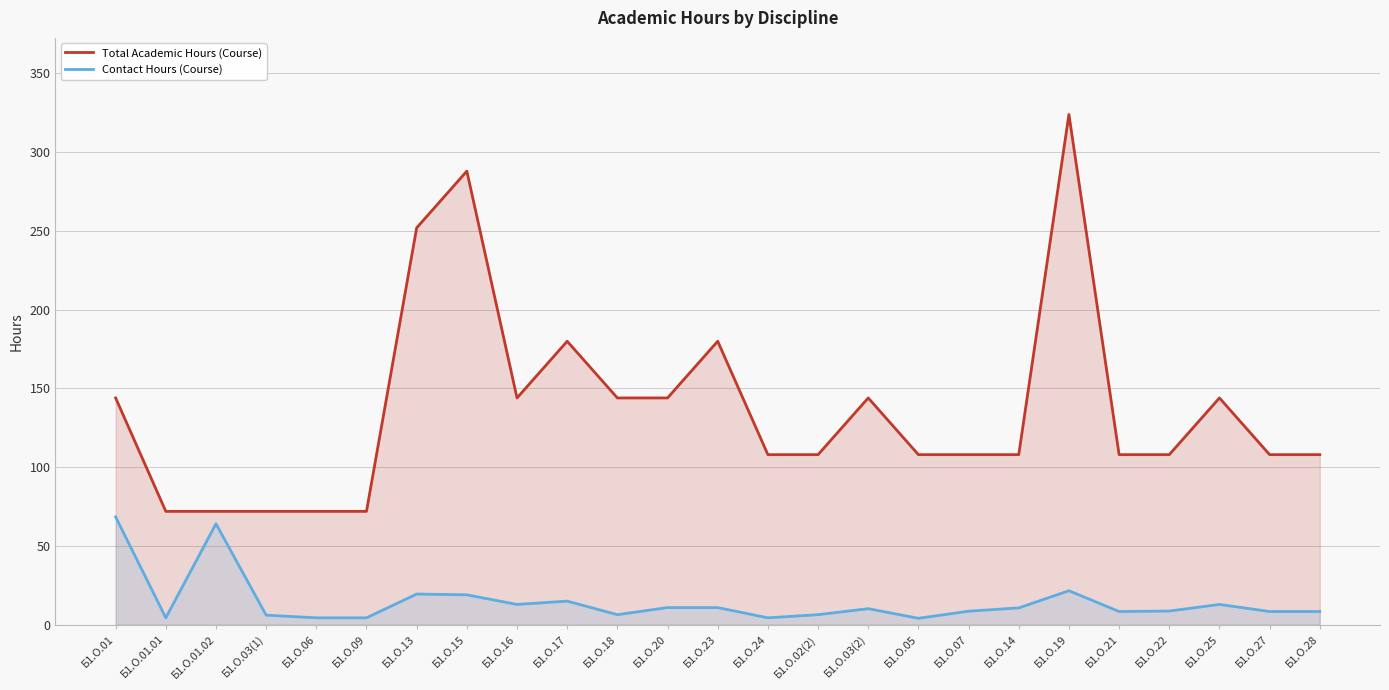

At which category does Total Academic Hours (Course) reach its first local peak?

Б1.О.15